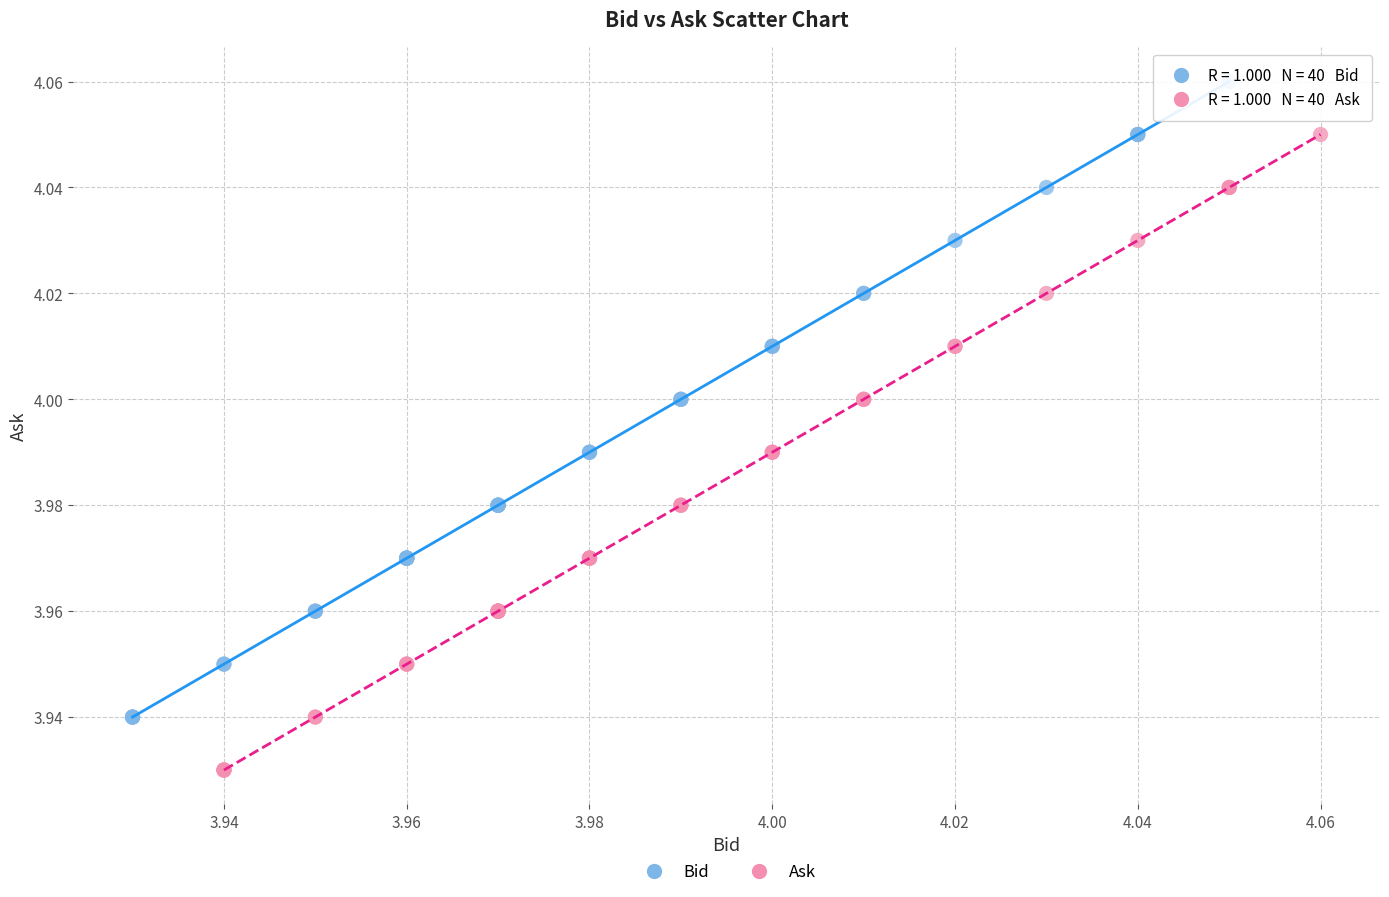

What are all the series names shown in the legend?

Bid, Ask